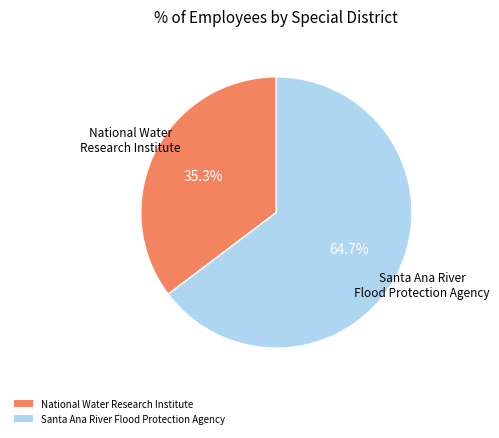

Does Santa Ana River Flood Protection Agency represent more than half of the total?

Yes